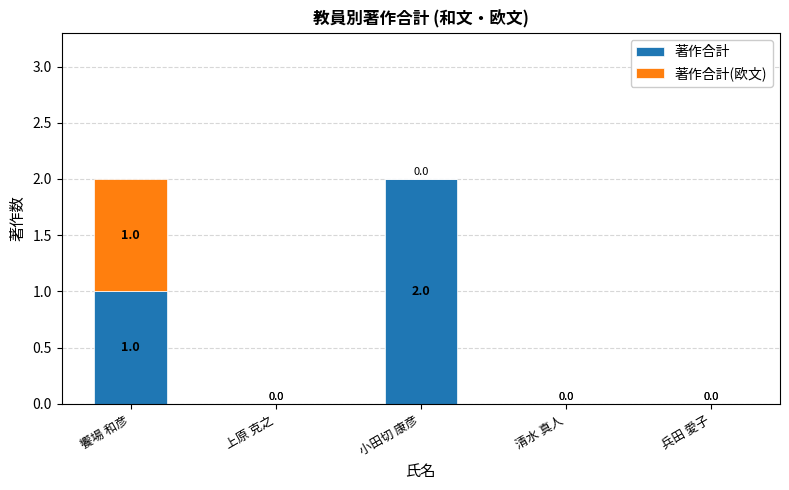

Is it true that 著作合計 equals 1 at 清水 真人?

False